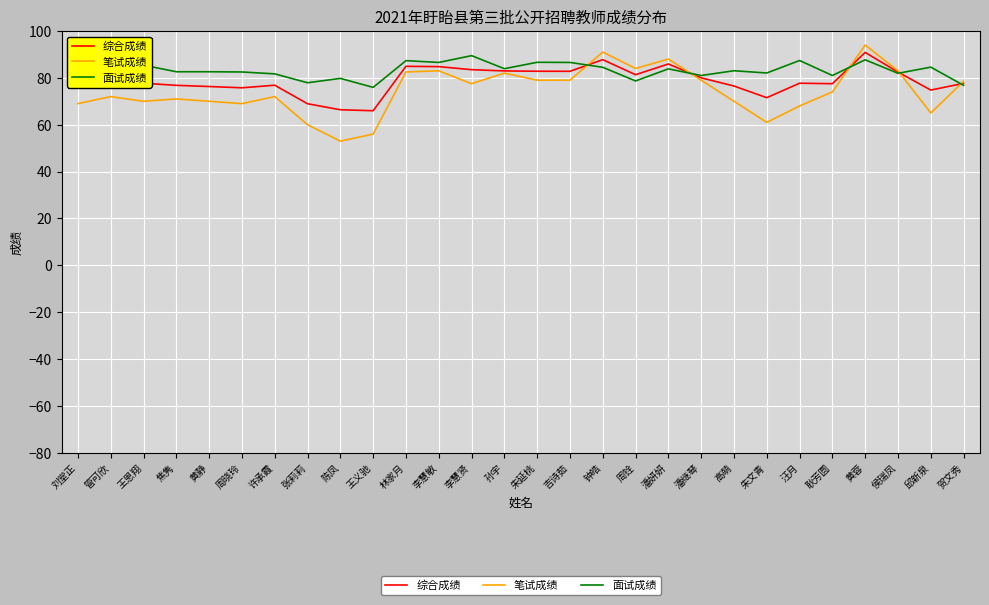

What is the sum of all 综合成绩 values?

2204.6